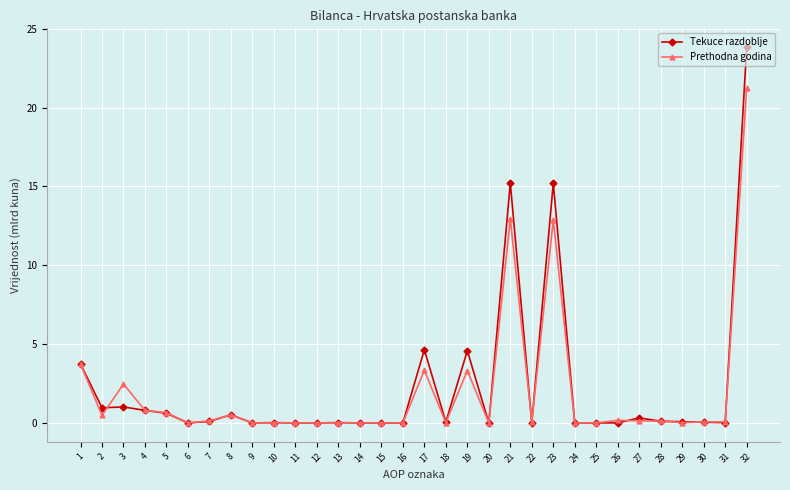

The Prethodna godina series shows 0.0 at 24. True or false?

True